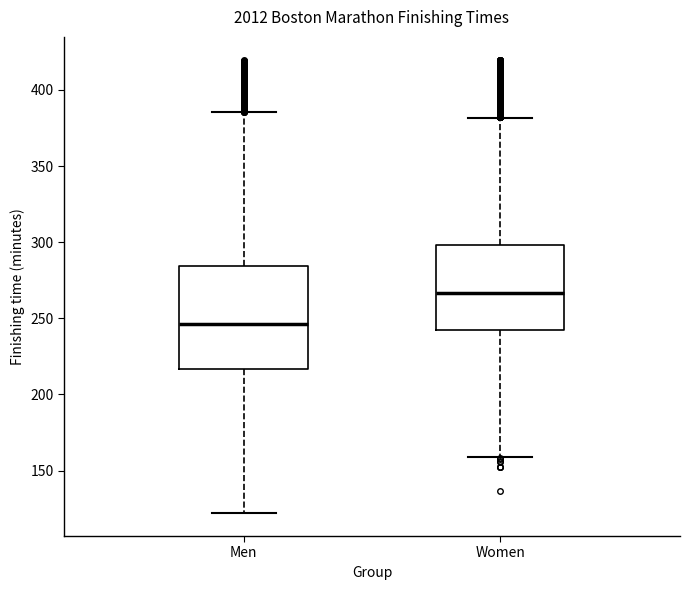

Reading left to right, read every box against the y-axis: the position of its median line, the range the box covers, and the ends of its whiskers. The values are not printed on the chart, so give them approximately, as read against the axis.

Men: median 245, box 215 to 285, whiskers 120 to 385
Women: median 265, box 240 to 300, whiskers 160 to 380